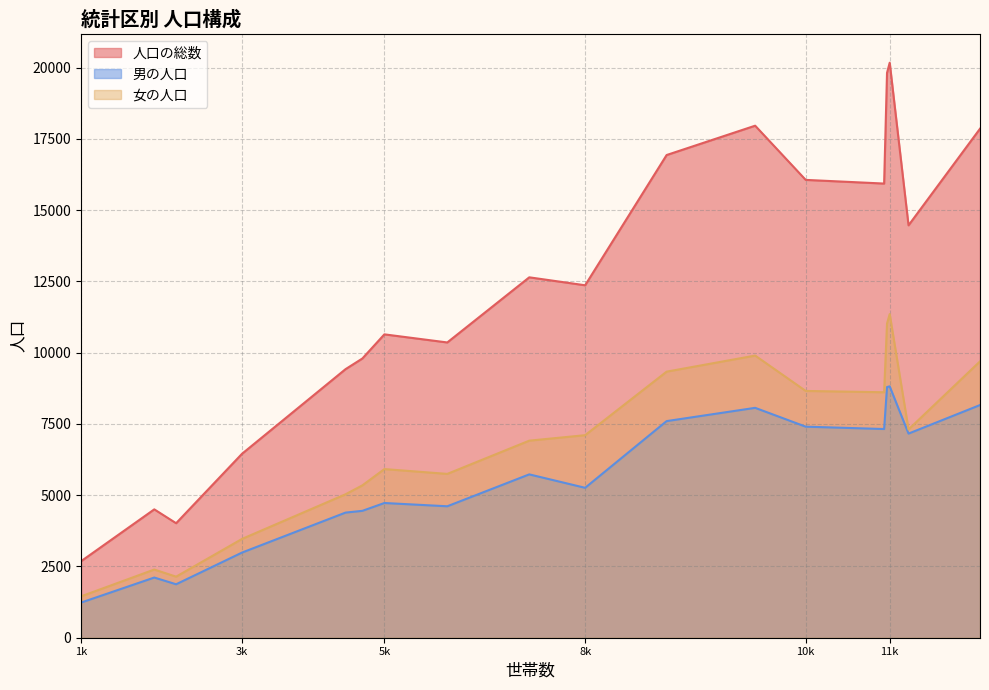

At 10k, list the series in order from largest to smallest.

人口の総数, 女の人口, 男の人口